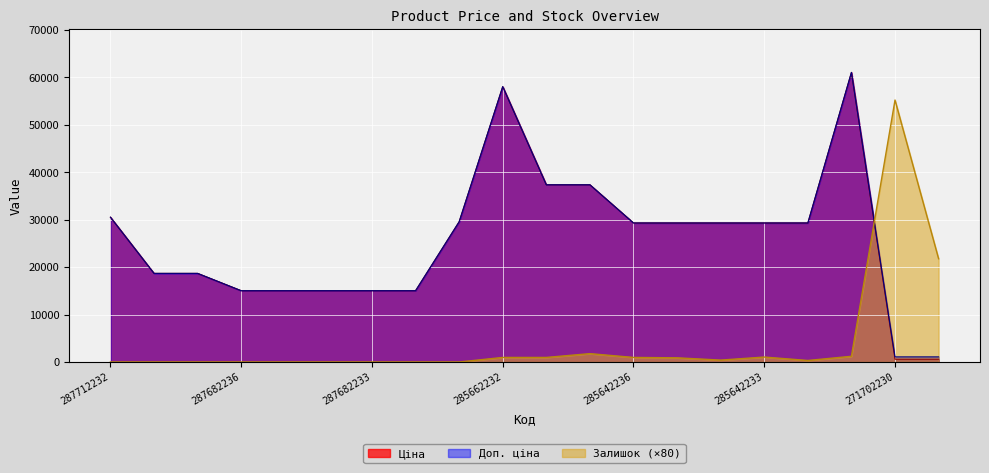

What position from the left is 287692233?

2